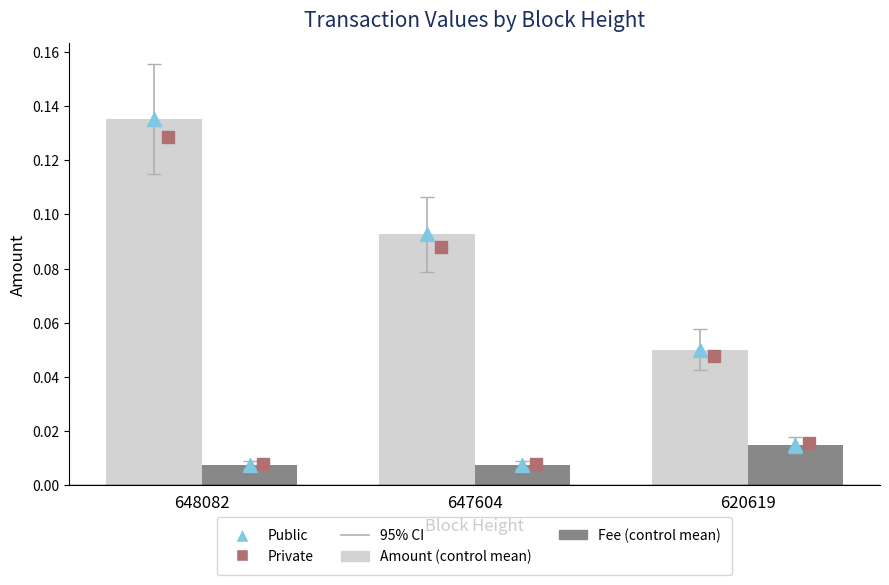

At which category does the chart reach its peak across all series?

648082